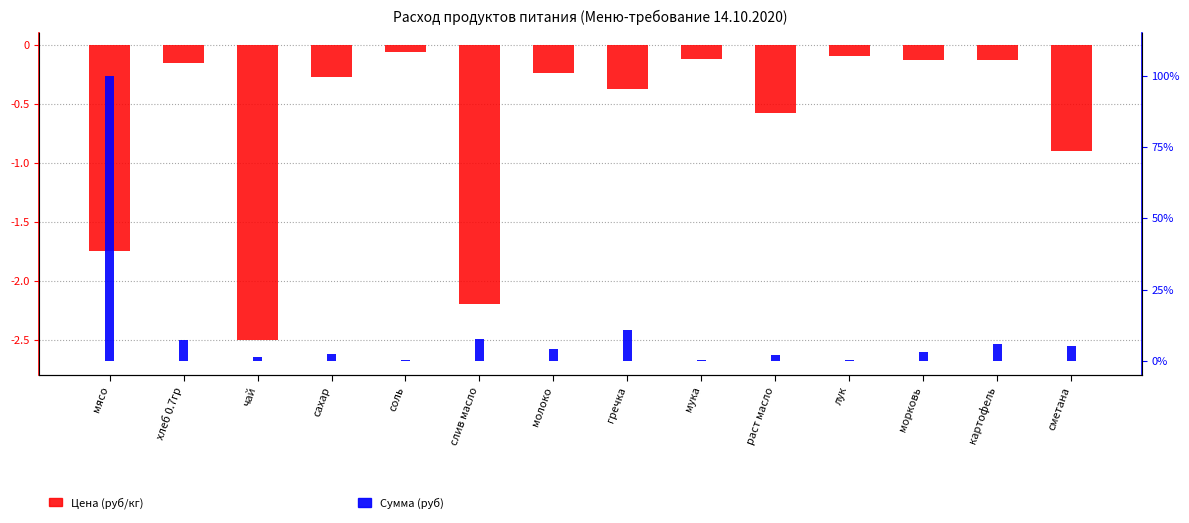

True or false: Цена (руб/кг) has a value of -0.1 at соль.

True